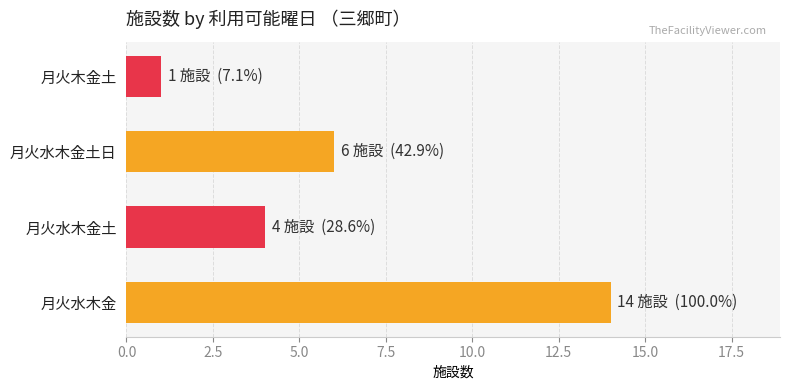

What is the greatest value displayed?

14